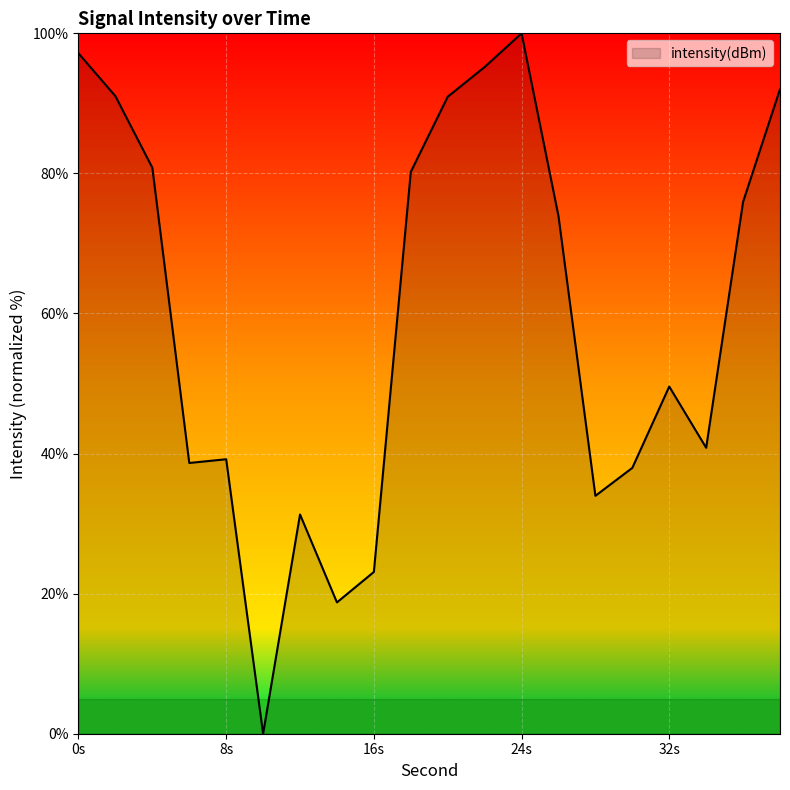

What is the greatest value displayed?

100.0